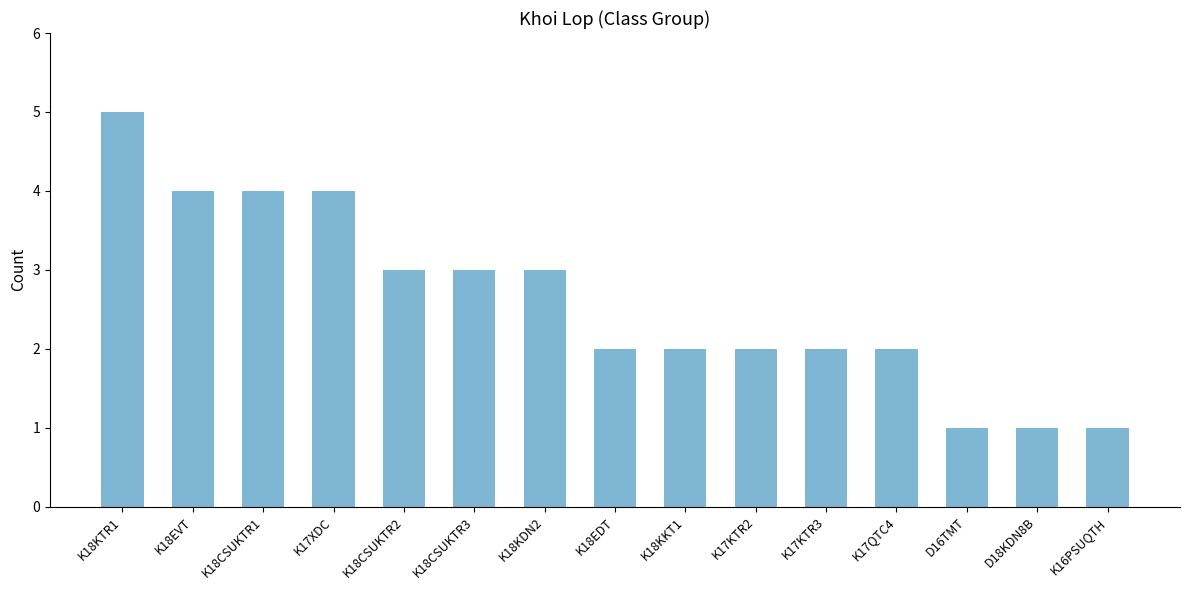

The chart shows a value of 3 at K17QTC4. True or false?

False